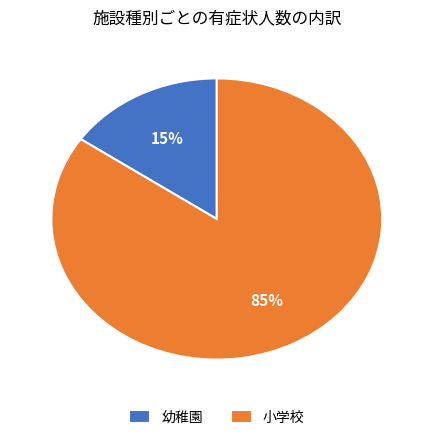

To the nearest percent, what is the combined percentage of 小学校 and 幼稚園?

100%